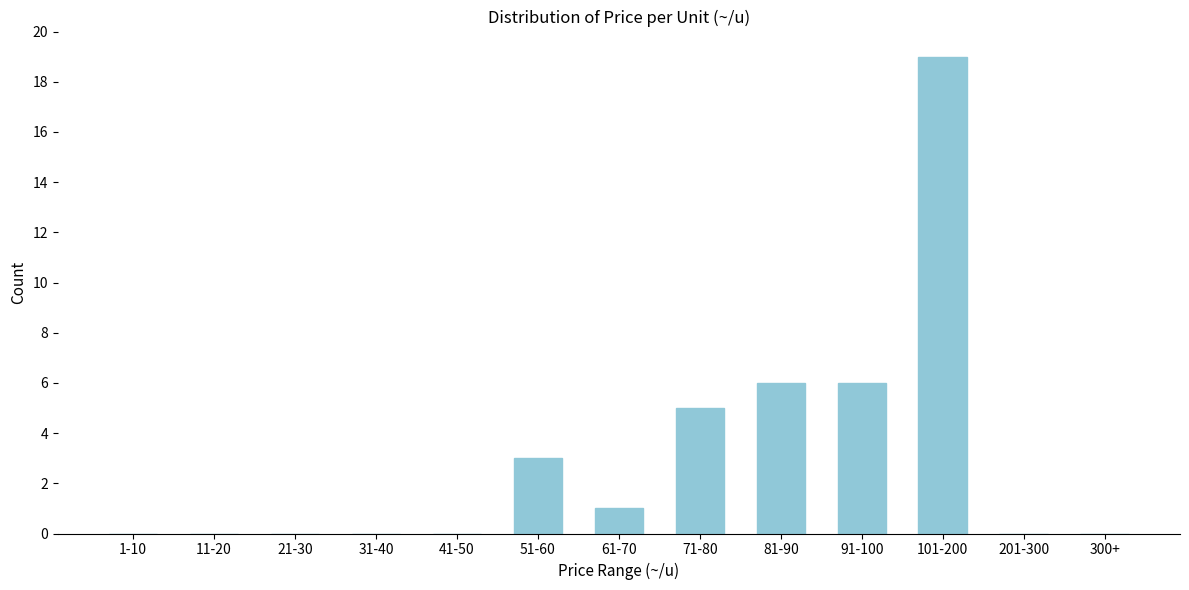

Reading right to left, transcribe all the data shown in this chart.

300+=0	201-300=0	101-200=19	91-100=6	81-90=6	71-80=5	61-70=1	51-60=3	41-50=0	31-40=0	21-30=0	11-20=0	1-10=0